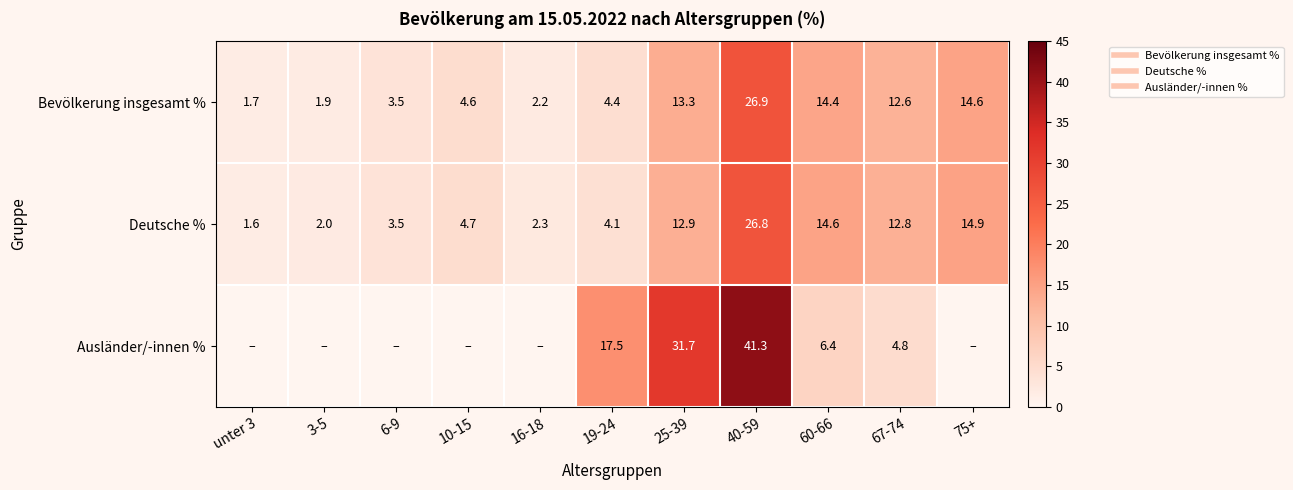

True or false: Deutsche % has a value of 2.0 at 3-5.

True